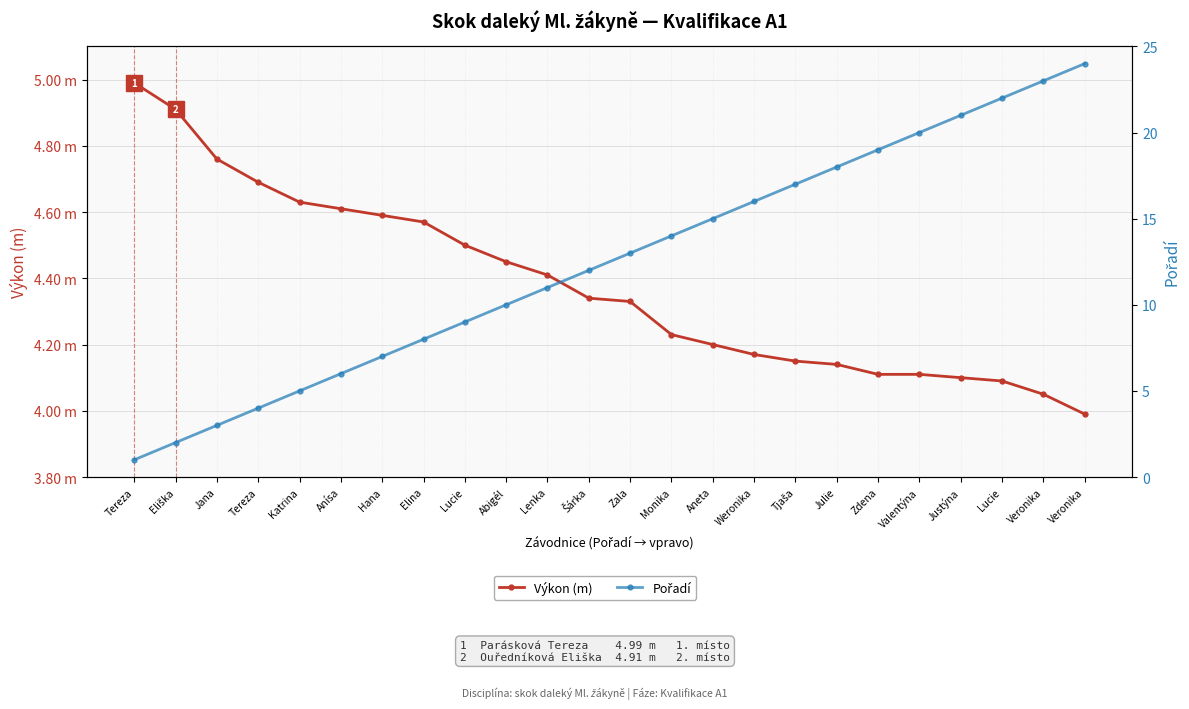

Which category has the highest value across all series?

Veronika